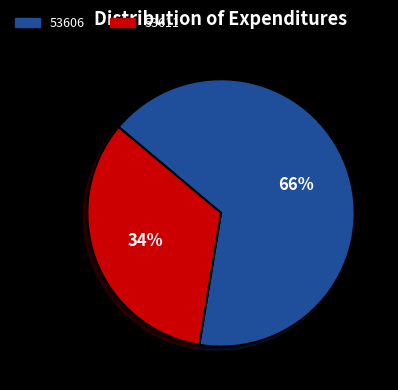

To the nearest percent, what percentage of the pie is 53611?

34%